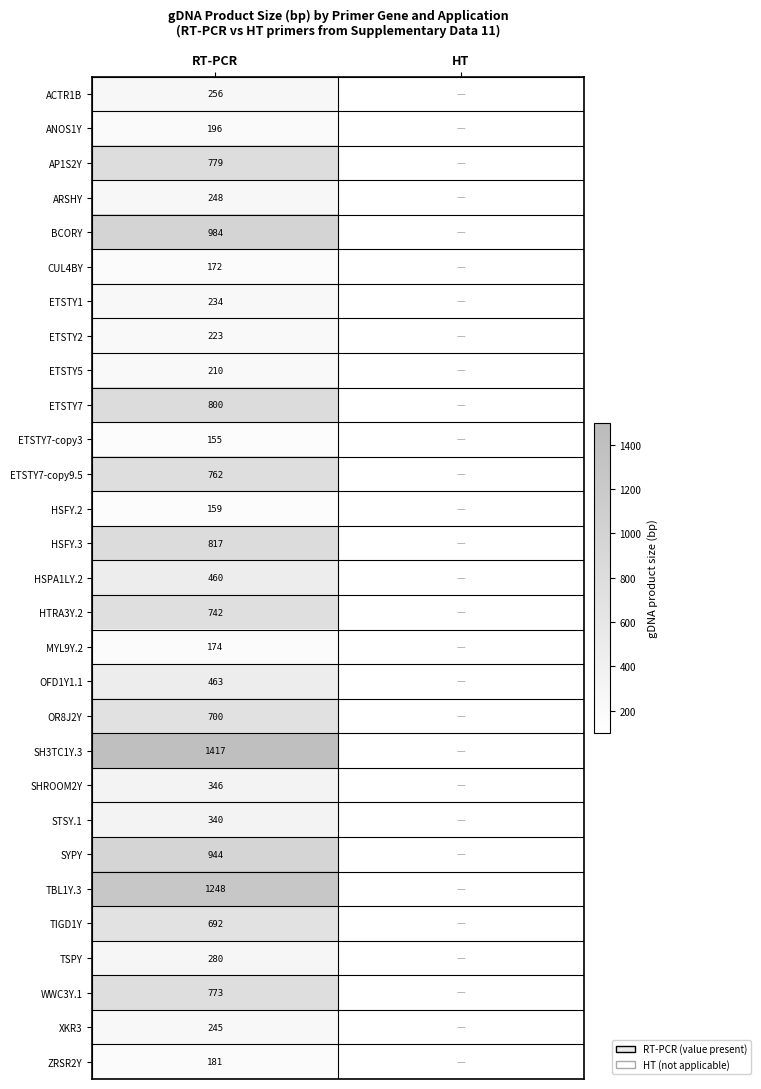

What is the difference between the highest and lowest values at RT-PCR?

1262